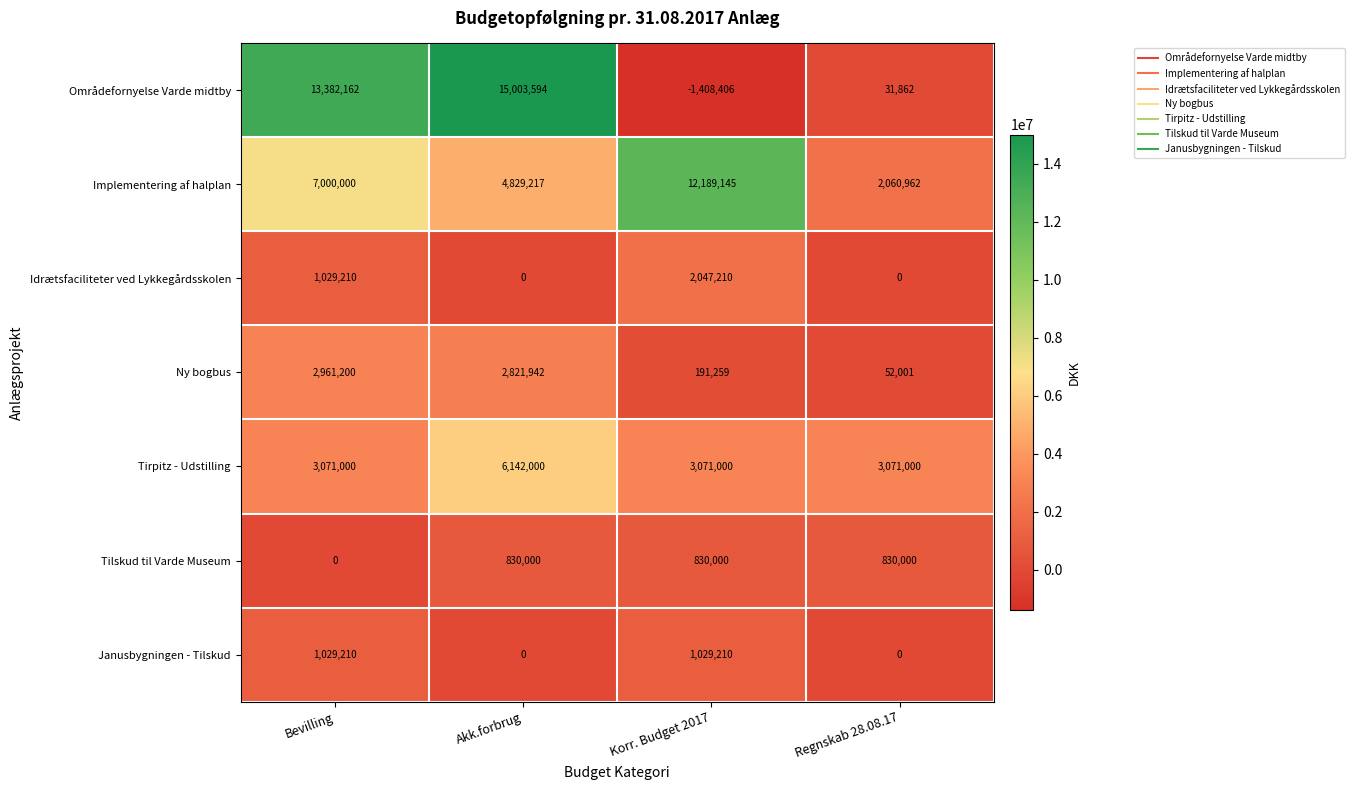

At how many categories does at least one series exceed 14780677?

1